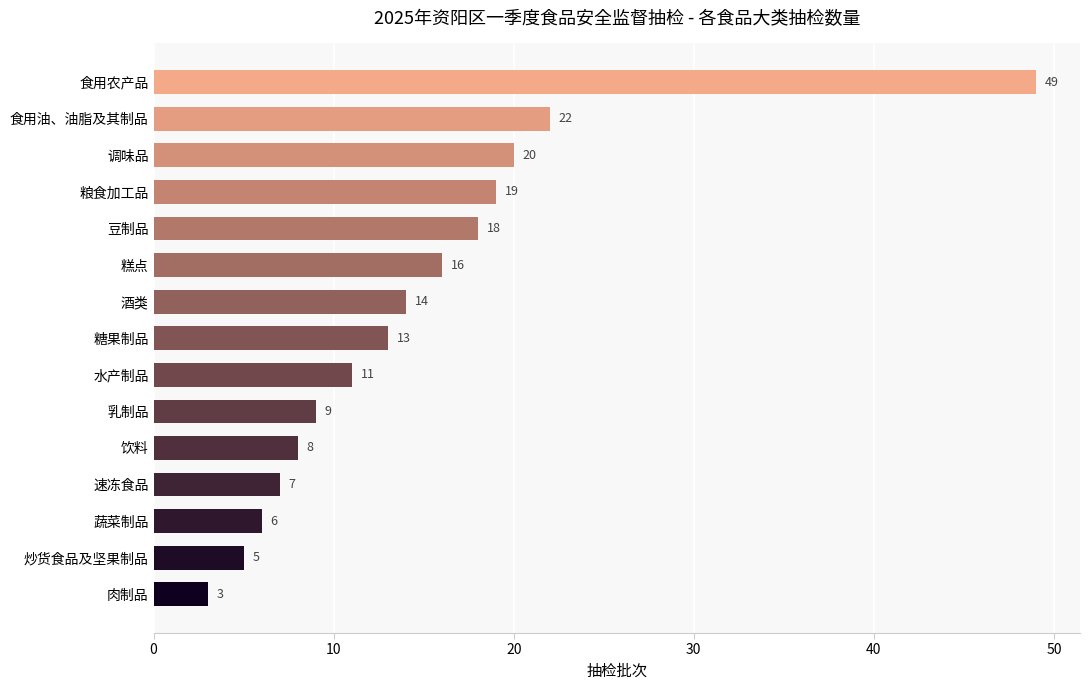

List the labels in order of value, largest first.

食用农产品, 食用油、油脂及其制品, 调味品, 粮食加工品, 豆制品, 糕点, 酒类, 糖果制品, 水产制品, 乳制品, 饮料, 速冻食品, 蔬菜制品, 炒货食品及坚果制品, 肉制品